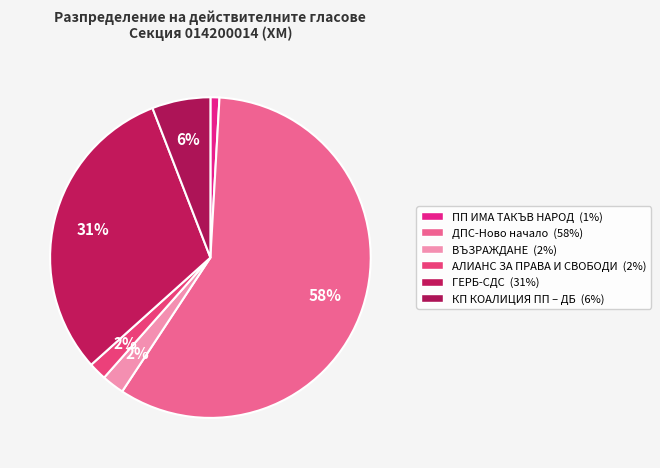

How many segments does this pie chart have?

6